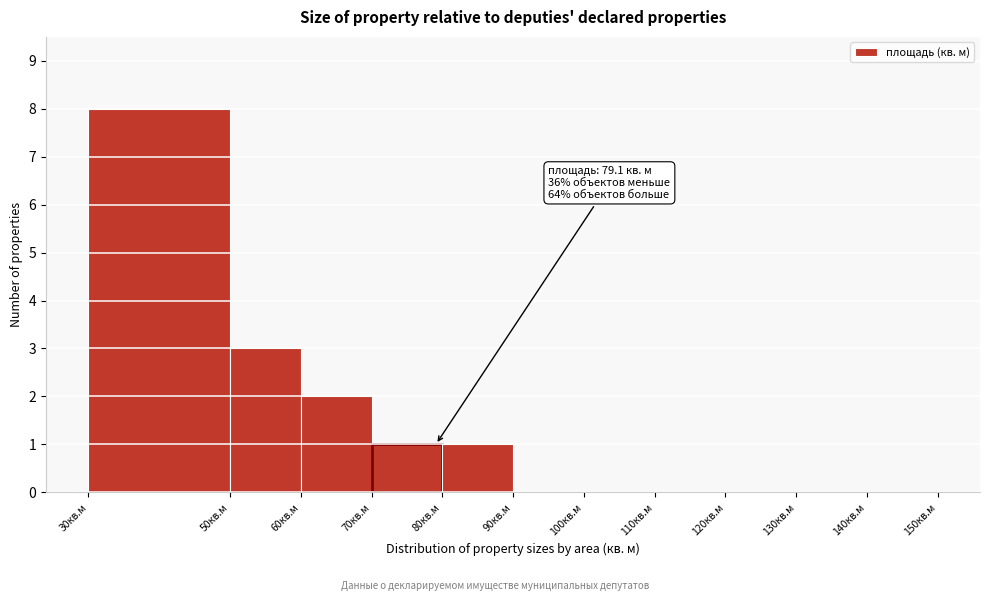

Which range on the x-axis has the tallest bar?

30 to 50